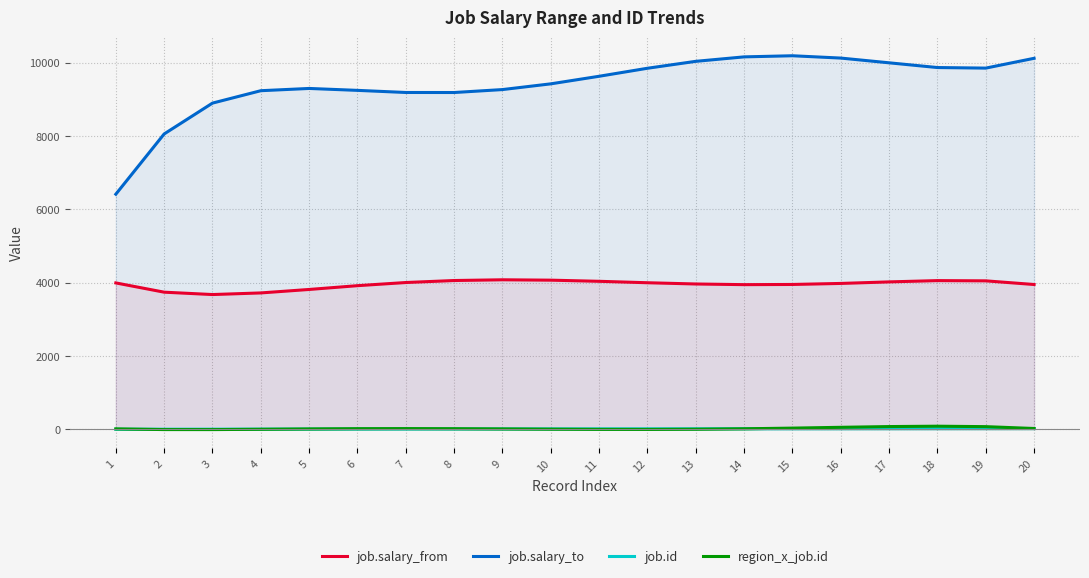

Does the chart display data point markers on the line(s)?

No